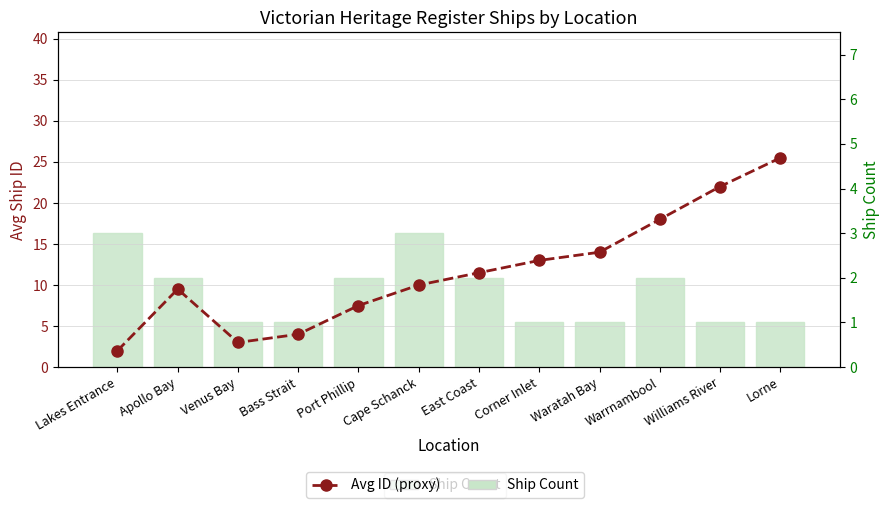

Reading left to right, extract all data points from this chart.

Avg ID (proxy): Lakes Entrance=2.0	Apollo Bay=9.5	Venus Bay=3.0	Bass Strait=4.0	Port Phillip=7.5	Cape Schanck=10.0	East Coast=11.5	Corner Inlet=13.0	Waratah Bay=14.0	Warrnambool=18.0	Williams River=22.0	Lorne=25.5
Ship Count: Lakes Entrance=3.0	Apollo Bay=2.0	Venus Bay=1.0	Bass Strait=1.0	Port Phillip=2.0	Cape Schanck=3.0	East Coast=2.0	Corner Inlet=1.0	Waratah Bay=1.0	Warrnambool=2.0	Williams River=1.0	Lorne=1.0